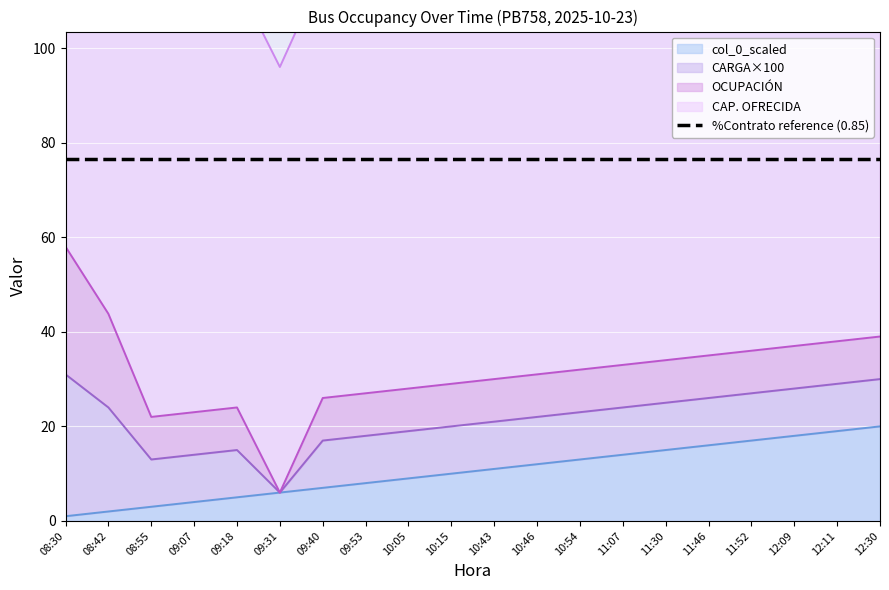

True or false: CAP. OFRECIDA has more than 1 interior local peaks.

False